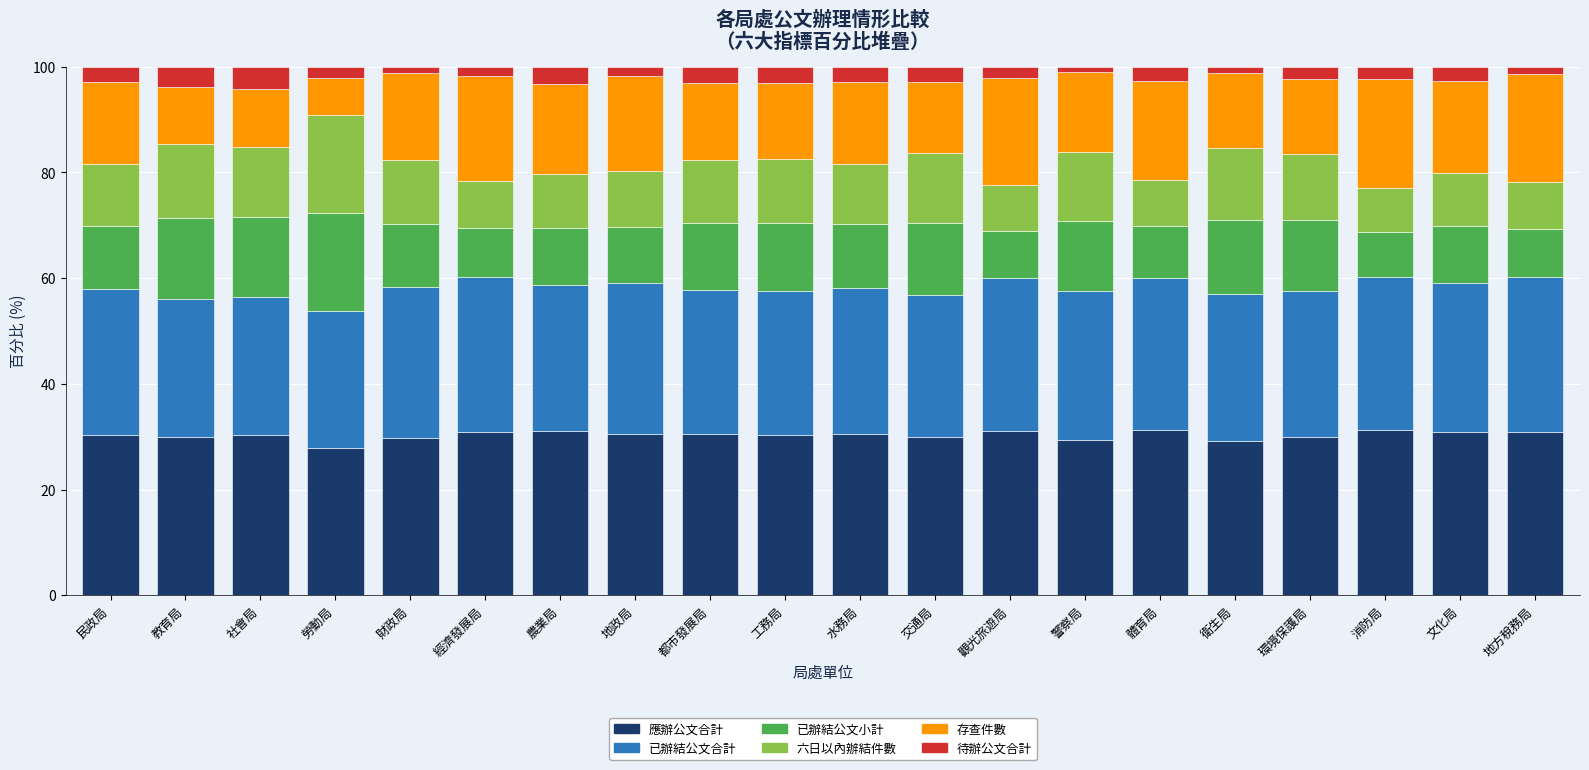

What is the total value across all series at 社會局?

100.0